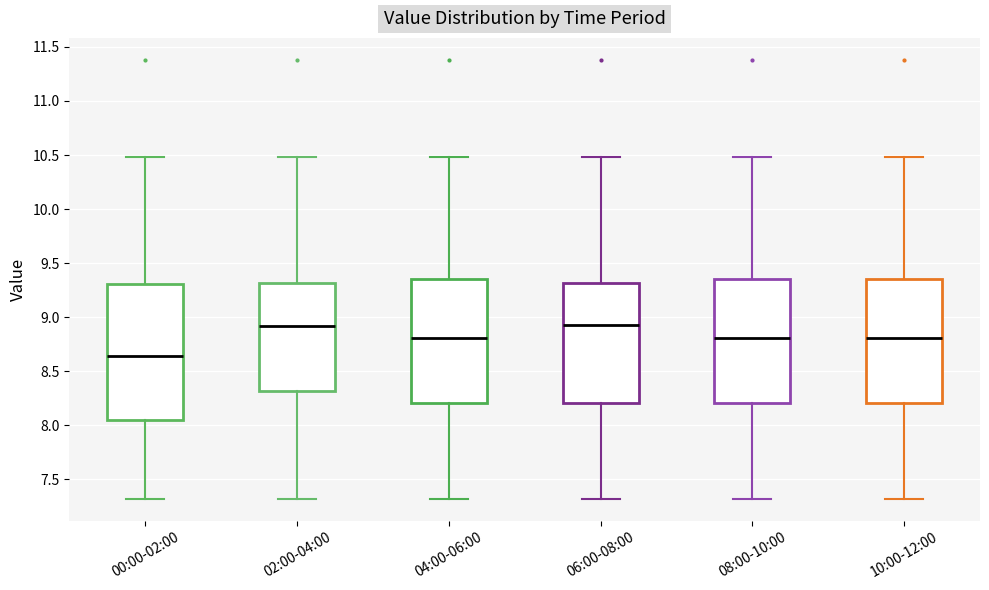

Reading left to right, transcribe this box plot: for each box, give where its median line is, the range the box spans, and where its two whiskers end, as read against the y-axis. The values are not printed on the chart, so give them approximately, as read against the axis.

00:00-02:00: median 8.65, box 8.05 to 9.30, whiskers 7.30 to 10.50
02:00-04:00: median 8.90, box 8.30 to 9.30, whiskers 7.30 to 10.50
04:00-06:00: median 8.80, box 8.20 to 9.35, whiskers 7.30 to 10.50
06:00-08:00: median 8.95, box 8.20 to 9.30, whiskers 7.30 to 10.50
08:00-10:00: median 8.80, box 8.20 to 9.35, whiskers 7.30 to 10.50
10:00-12:00: median 8.80, box 8.20 to 9.35, whiskers 7.30 to 10.50